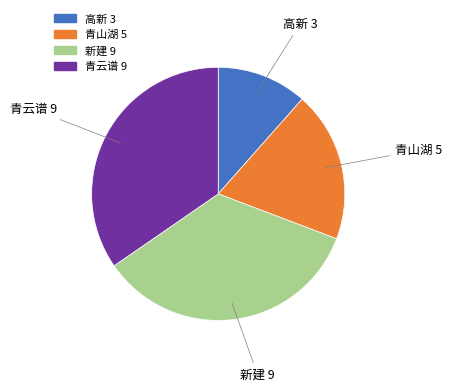

Is there a majority slice in this chart?

No